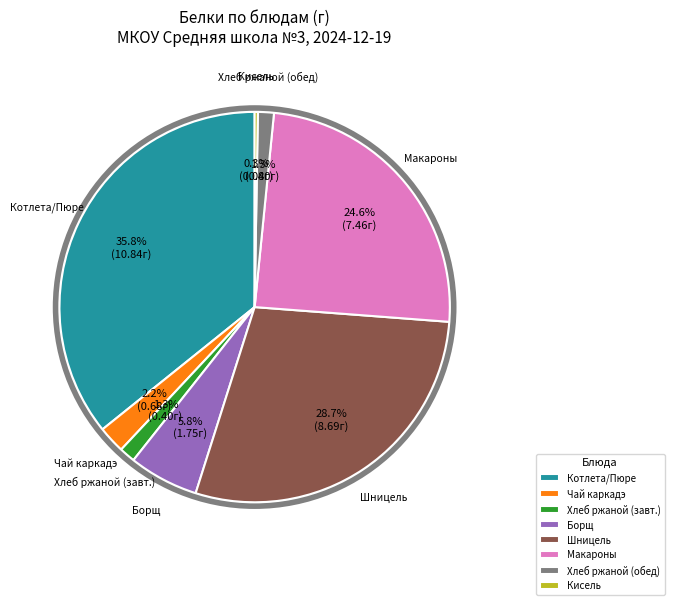

Does Хлеб ржаной (завт.) account for over 50% of the chart?

No